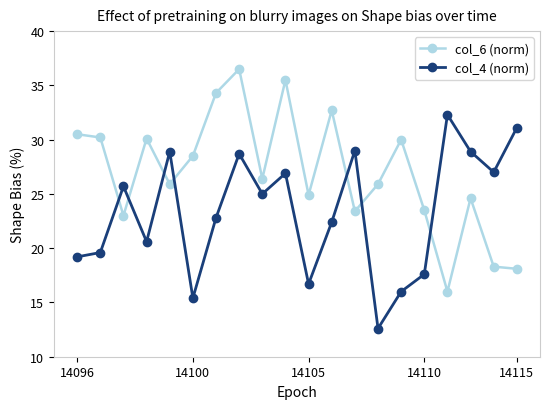

After their last crossing, which series has the higher values: col_6 (norm) or col_4 (norm)?

col_4 (norm)